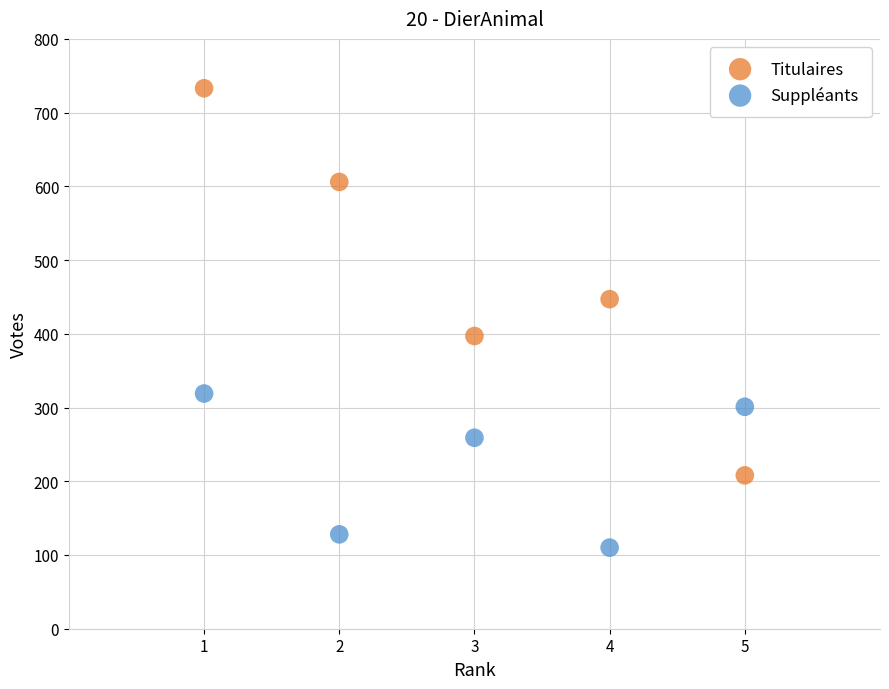

Which series reaches the maximum Y coordinate?

Titulaires